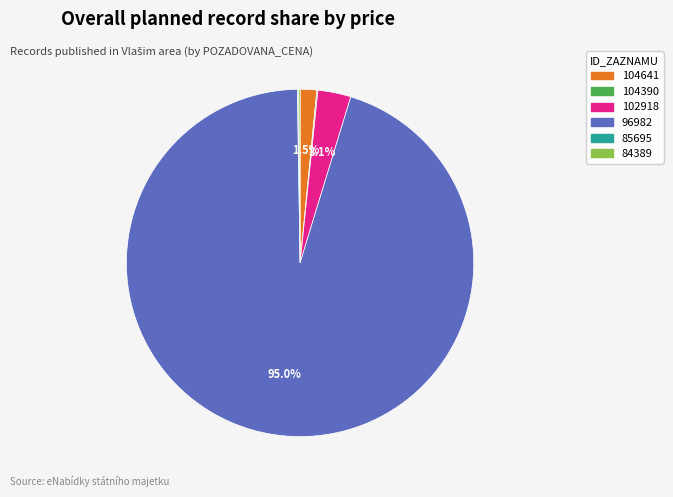

The 104641 slice represents 9% of the pie. True or false?

False